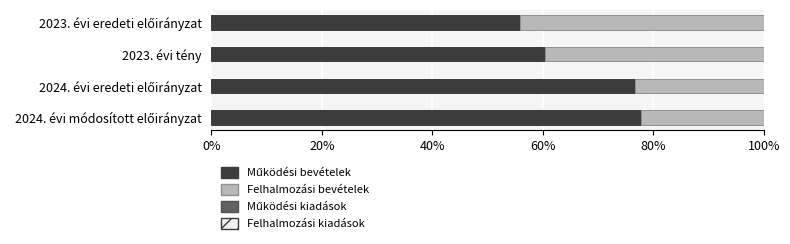

What is the sum of all Felhalmozási bevételek values?

1.3